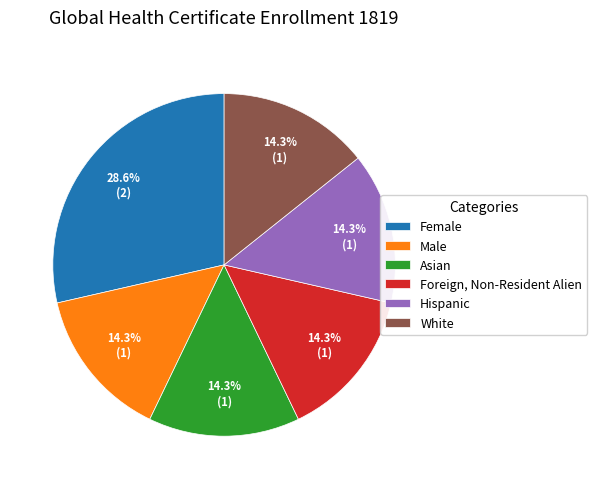

To the nearest percent, what portion does Hispanic represent?

14%